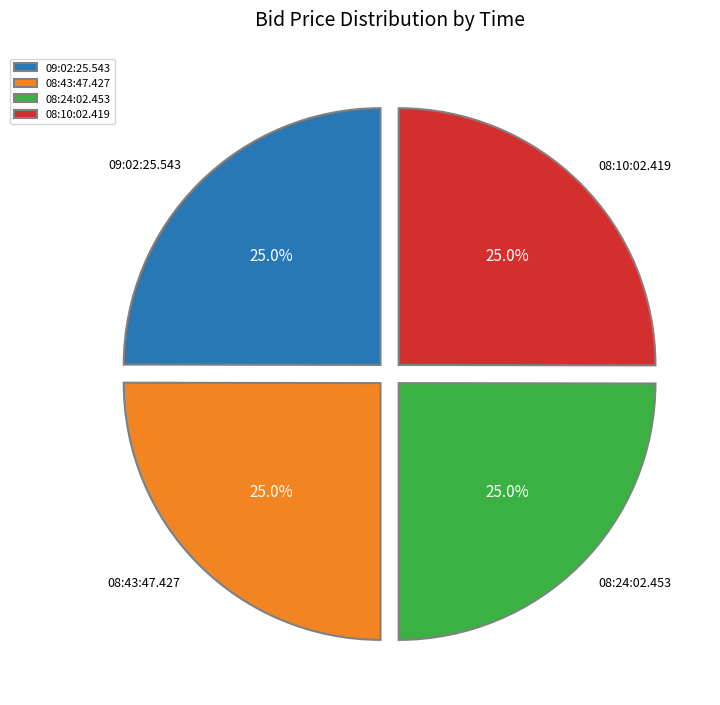

Is it true that 08:43:47.427 is 25% of the pie?

True